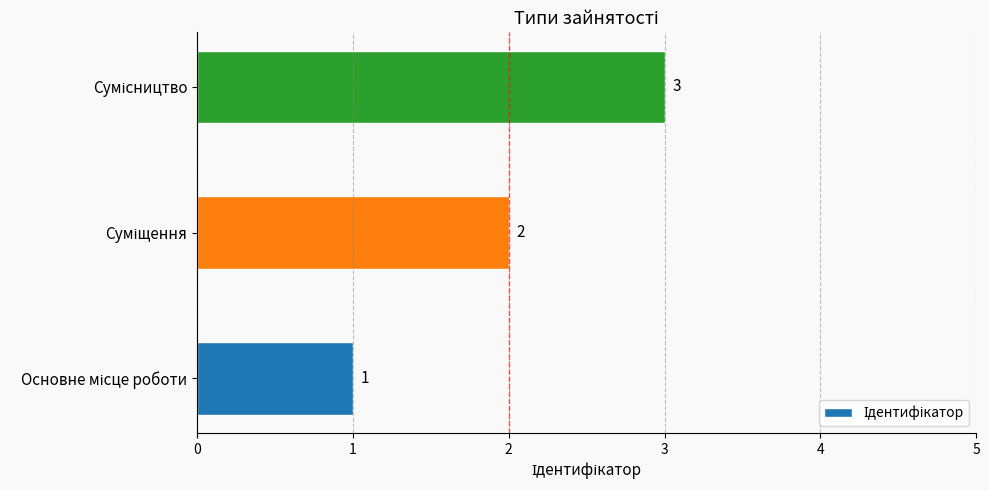

What is the sum of all values?

6